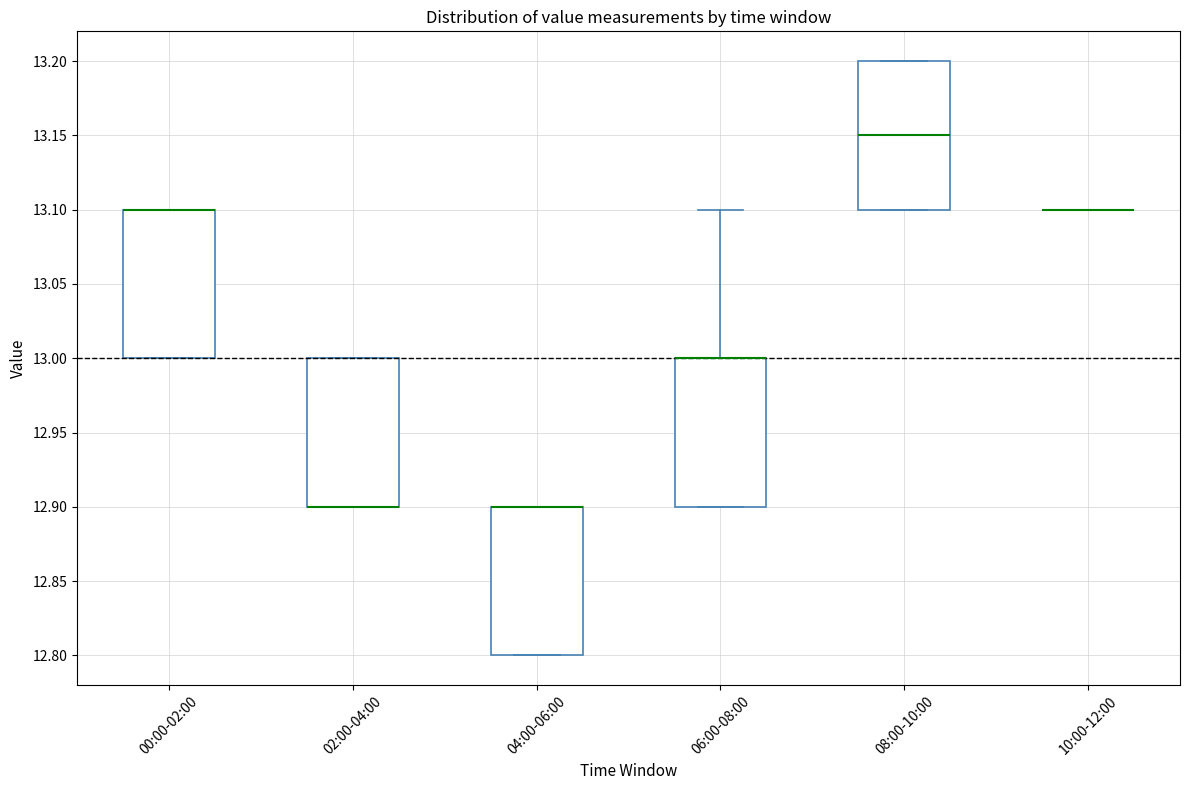

Reading left to right, transcribe this box plot: for each box, give where its median line is, the range the box spans, and where its two whiskers end, as read against the y-axis. The values are not printed on the chart, so give them approximately, as read against the axis.

00:00-02:00: median 13.10 (drawn on the box's upper edge), box 13.00 to 13.10, whiskers 13.00 to 13.10
02:00-04:00: median 12.90 (drawn on the box's lower edge), box 12.90 to 13.00, whiskers 12.90 to 13.00
04:00-06:00: median 12.90 (drawn on the box's upper edge), box 12.80 to 12.90, whiskers 12.80 to 12.90
06:00-08:00: median 13.00 (drawn on the box's upper edge), box 12.90 to 13.00, whiskers 12.90 to 13.10
08:00-10:00: median 13.15, box 13.10 to 13.20, whiskers 13.10 to 13.20
10:00-12:00: box collapsed to a line at 13.10, whiskers 13.10 to 13.10